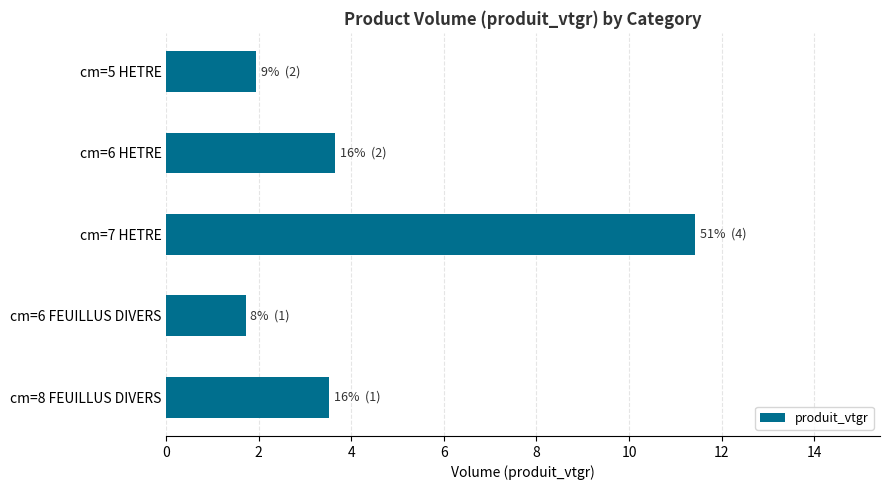

What is the value of the 5th bar from the top?

3.5